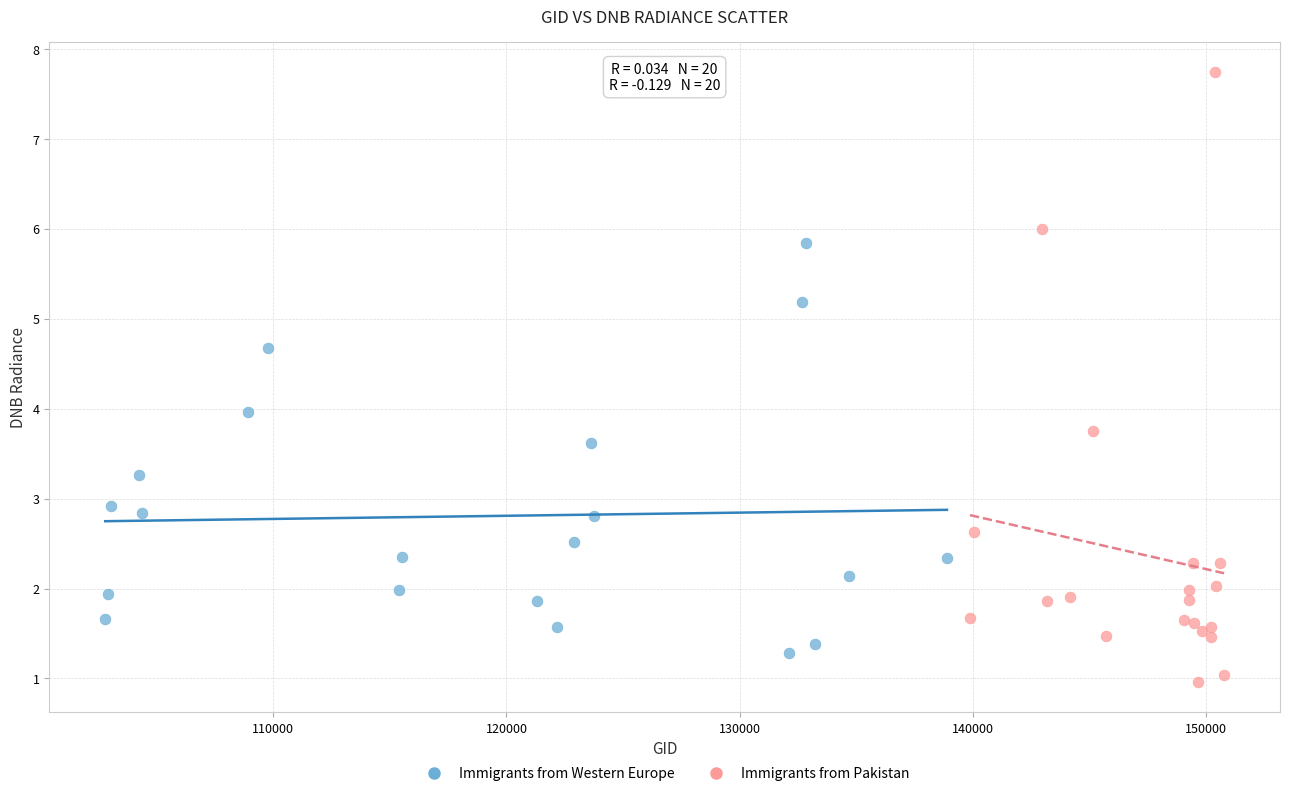

Which series reaches the minimum Y coordinate?

Immigrants from Pakistan